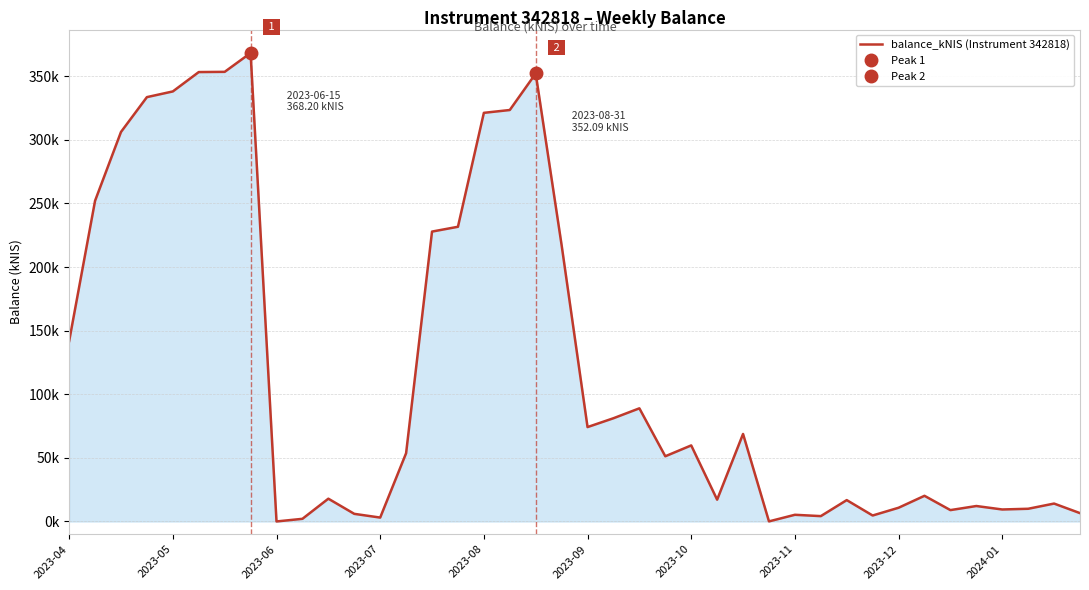

Which has a higher value, 28 or 22?

22